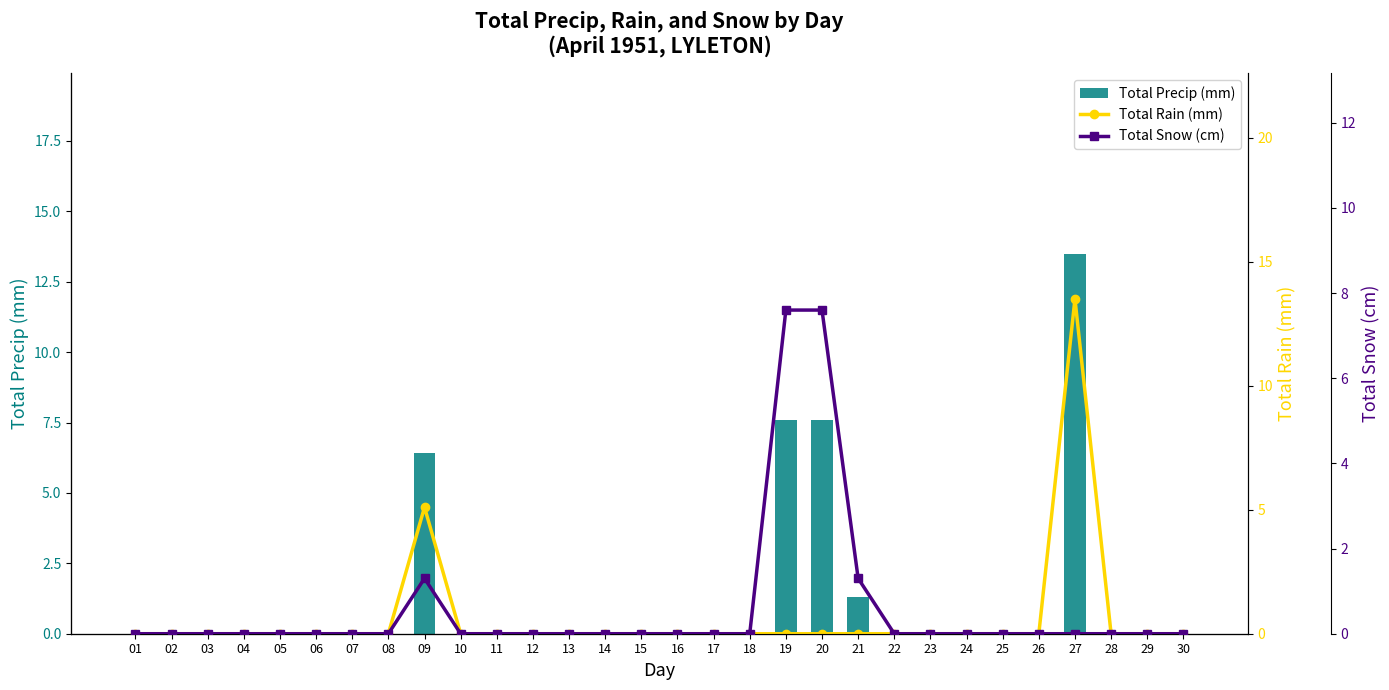

At which label is Total Rain (mm) closest to 6?

09